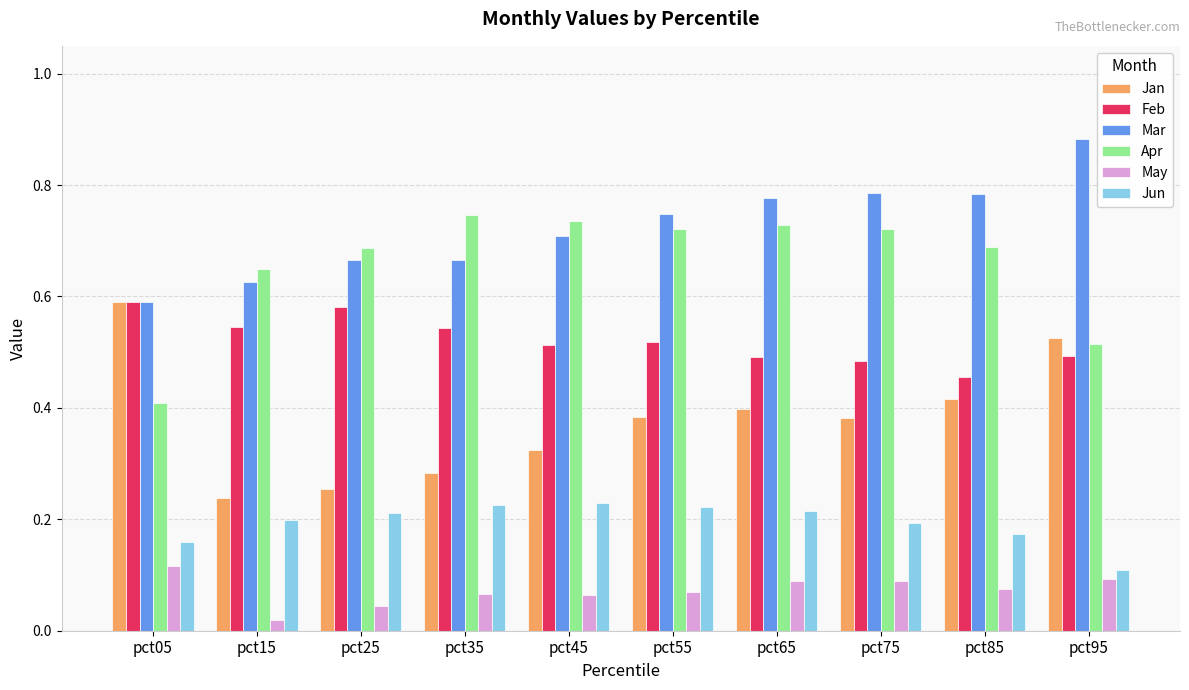

Does the chart contain stacked bars?

No